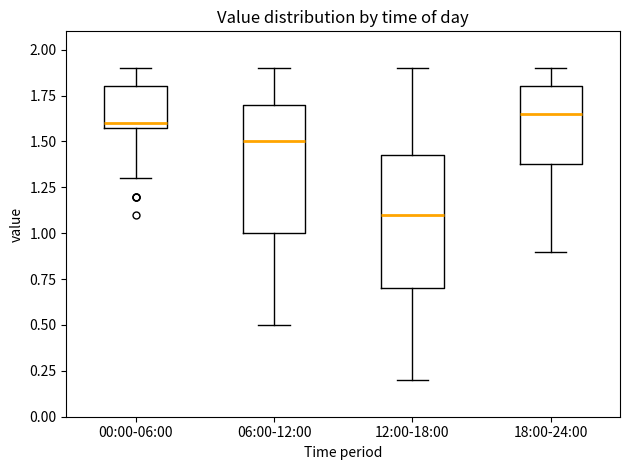

Reading left to right, transcribe this box plot: for each box, give where its median line is, the range the box spans, and where its two whiskers end, as read against the y-axis. The values are not printed on the chart, so give them approximately, as read against the axis.

00:00-06:00: median 1.60 (just above the box's lower edge), box 1.60 to 1.80, whiskers 1.30 to 1.90
06:00-12:00: median 1.50, box 1.00 to 1.70, whiskers 0.50 to 1.90
12:00-18:00: median 1.10, box 0.70 to 1.45, whiskers 0.20 to 1.90
18:00-24:00: median 1.65, box 1.40 to 1.80, whiskers 0.90 to 1.90